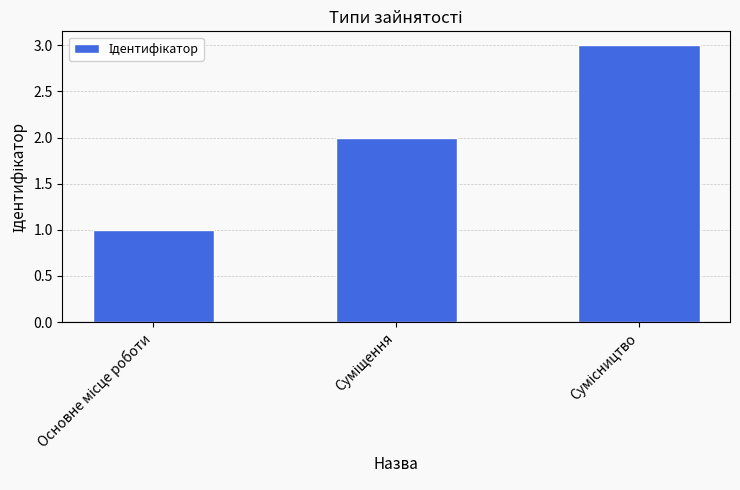

What is the maximum value shown in the chart?

3